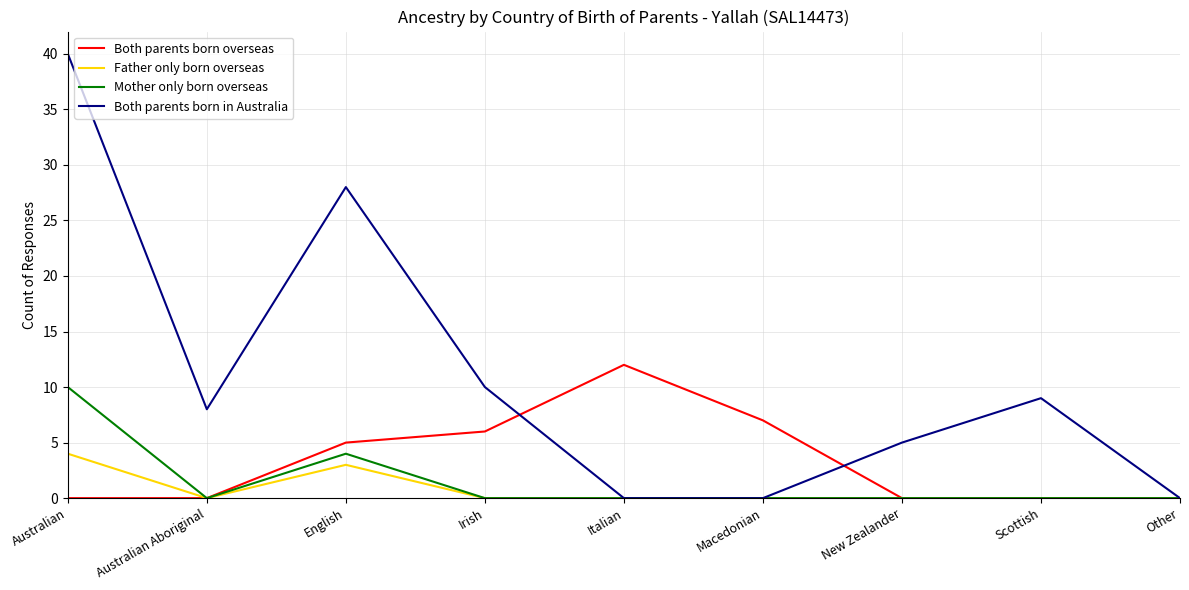

Rank the series by their maximum value, from highest to lowest.

Both parents born in Australia, Both parents born overseas, Mother only born overseas, Father only born overseas